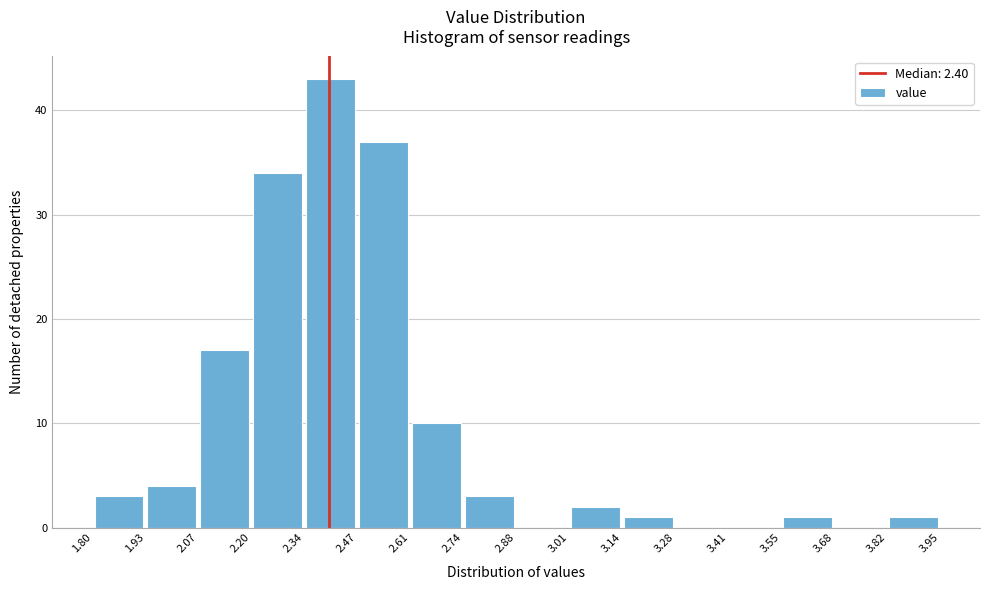

Reading left to right, transcribe this chart: for each bar, give the range it covers on the x-axis and its height. The values are not printed on the chart, so give them approximately, as read against the axis.

1.80 to 1.93: 3
1.93 to 2.07: 4
2.07 to 2.20: 17
2.20 to 2.34: 34
2.34 to 2.47: 43
2.47 to 2.61: 37
2.61 to 2.74: 10
2.74 to 2.88: 3
2.88 to 3.01: 0
3.01 to 3.14: 2
3.14 to 3.28: 1
3.28 to 3.41: 0
3.41 to 3.55: 0
3.55 to 3.68: 1
3.68 to 3.82: 0
3.82 to 3.95: 1